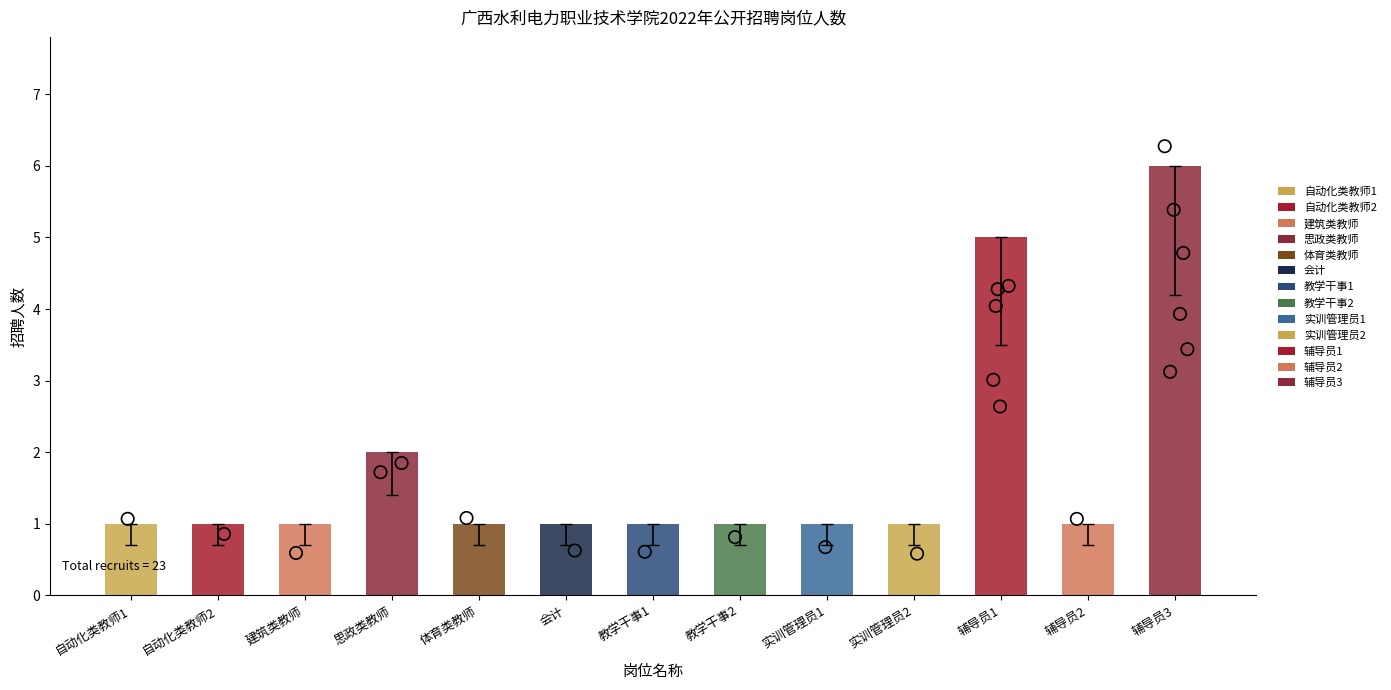

Approximately how many times larger is the value at 自动化类教师2 compared to 建筑类教师?

1.0